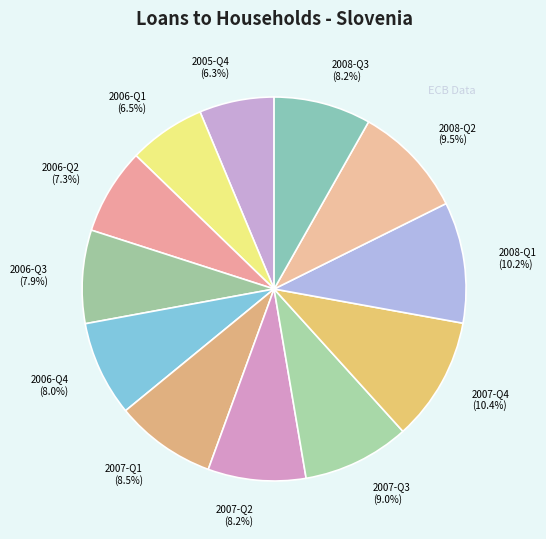

Approximately how many times larger is the value at 2006-Q1 (6.5%) compared to 2006-Q3 (7.9%)?

0.8